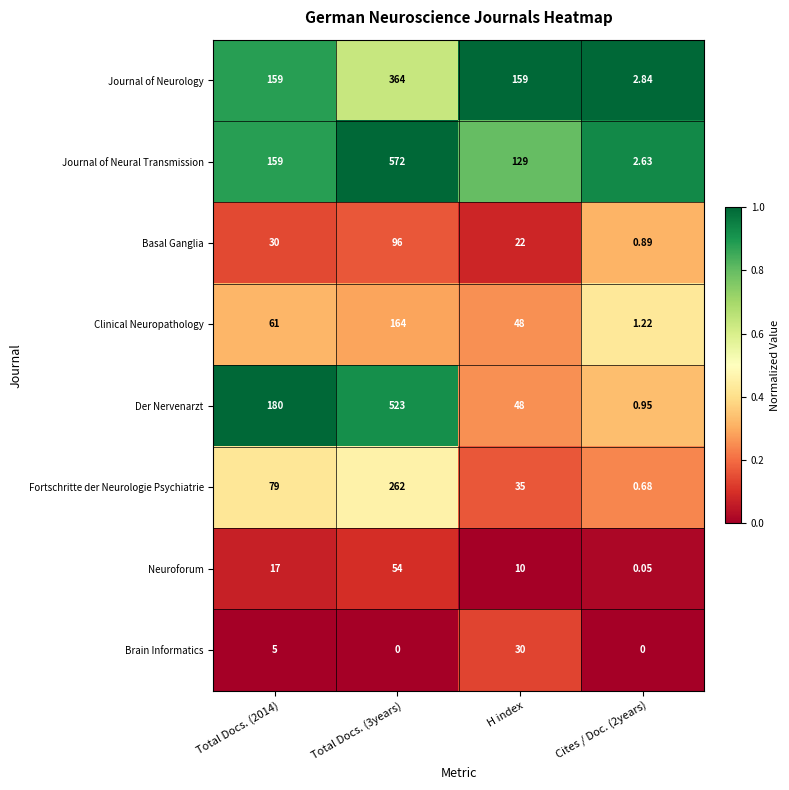

Between Total Docs. (3years) and Cites / Doc. (2years), which series saw the biggest shift?

Journal of Neural Transmission